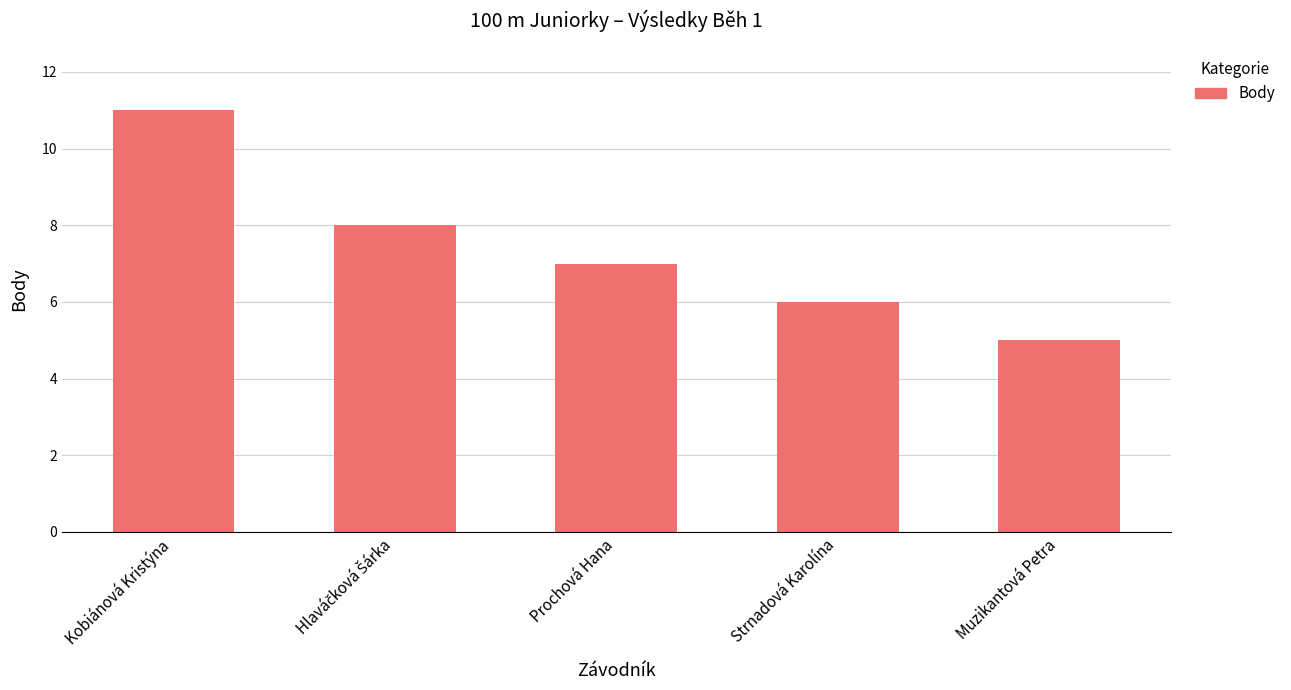

Which category has the lowest value across all series?

Muzikantová Petra